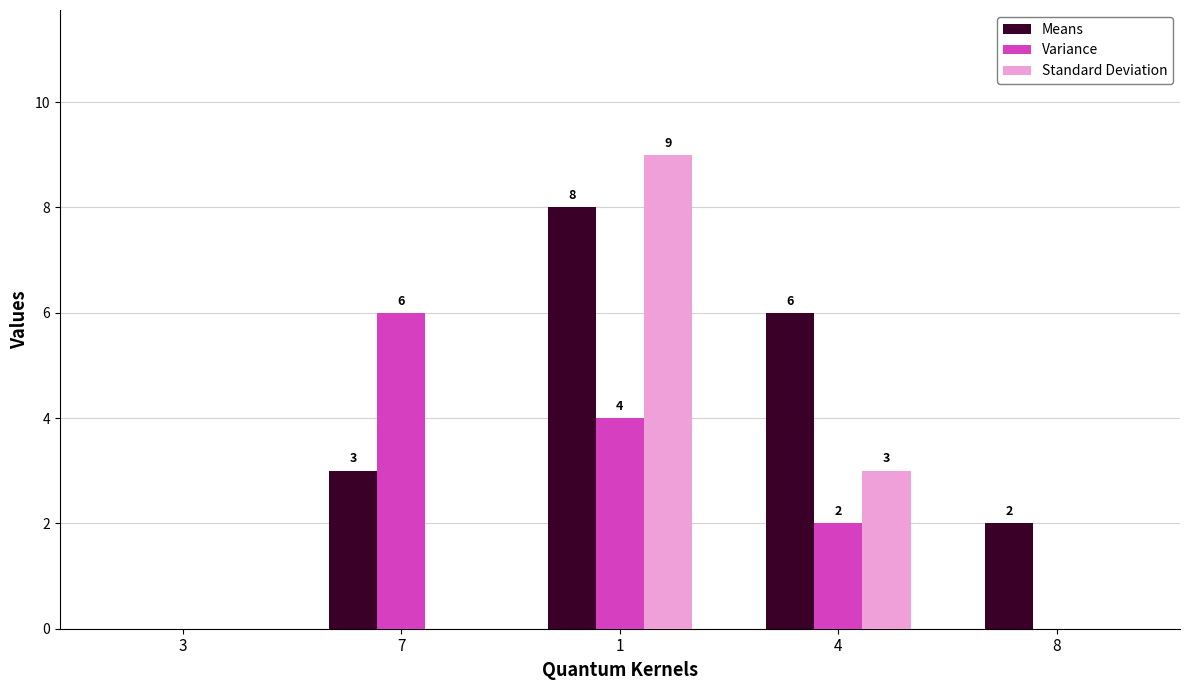

Where does the Variance series first go above 2?

7